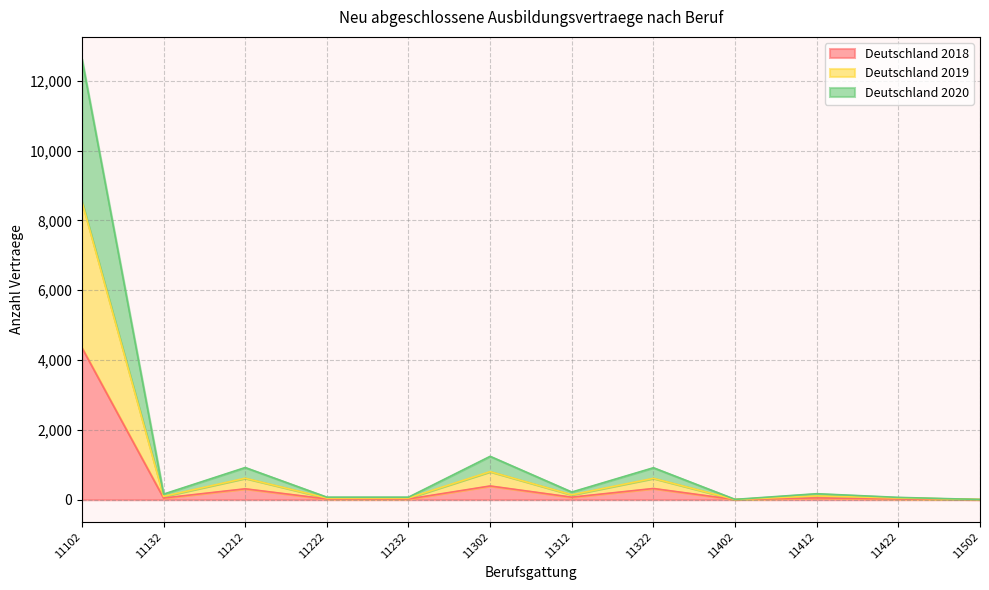

The value of Deutschland 2018 at 11412 is 14. True or false?

False